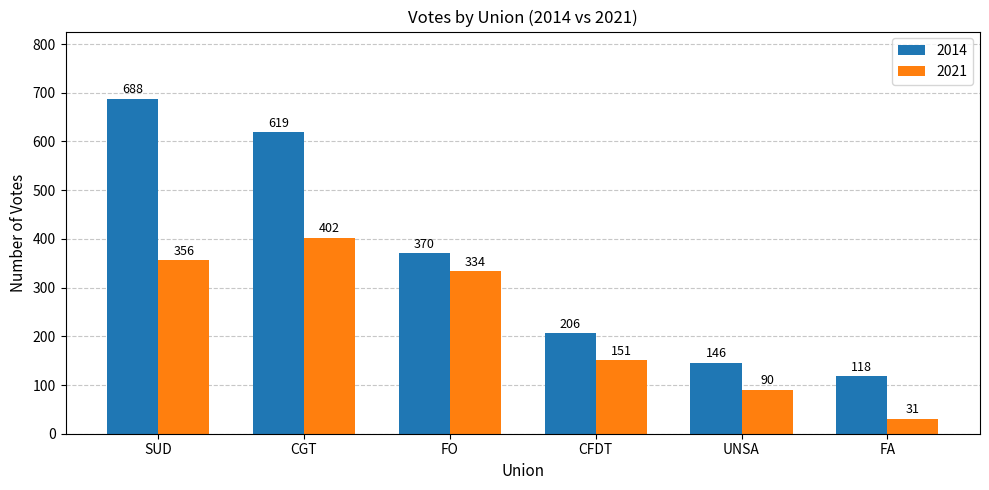

At which label does 2014 reach its peak?

SUD